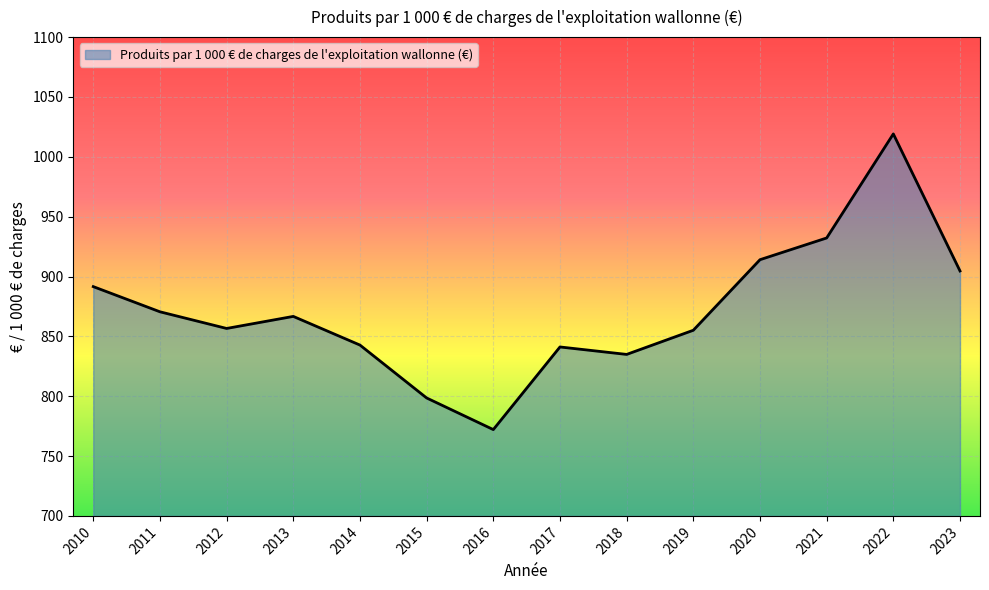

Which label corresponds to the smallest value in the chart?

2016